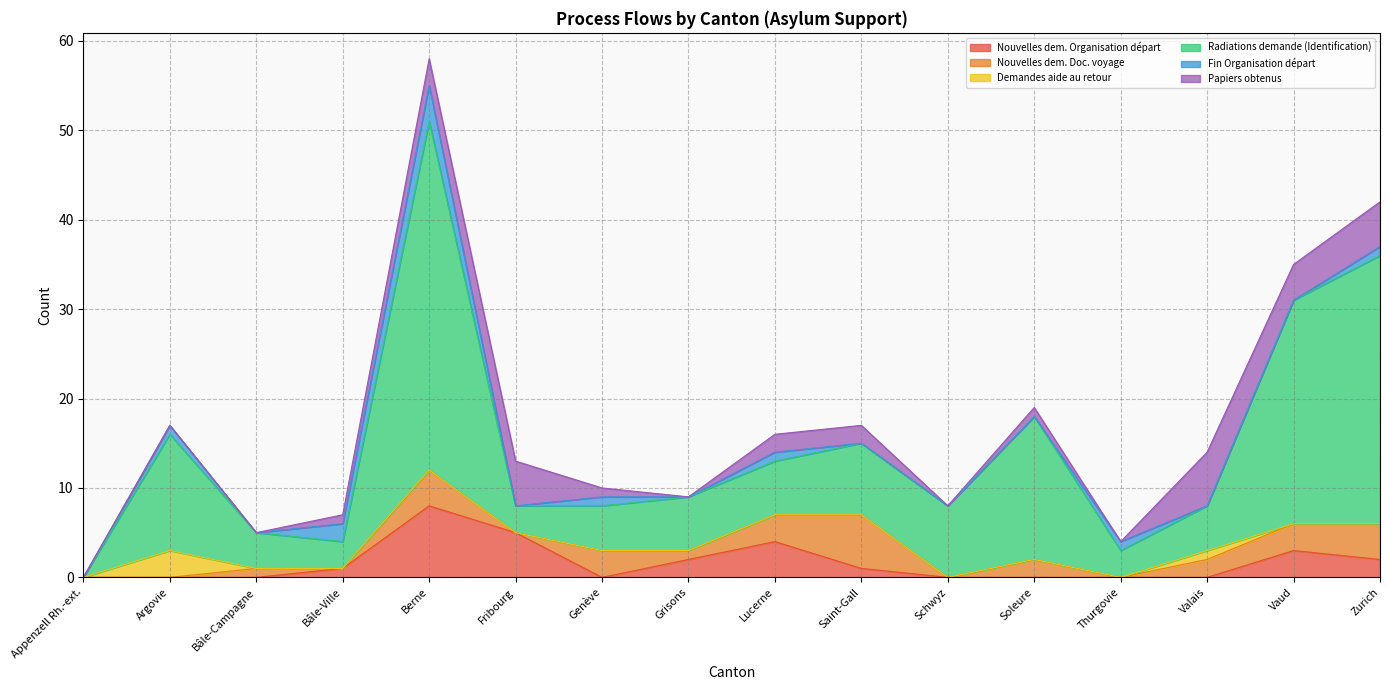

At which category does Nouvelles dem. Doc. voyage reach its first local valley?

Bâle-Ville